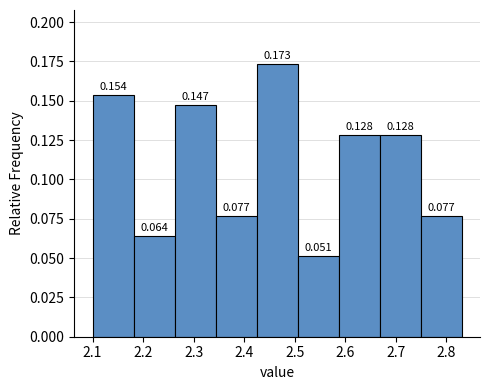

Reading left to right, transcribe this chart: for each bar, give the range it covers on the x-axis and its height. The bar edges are not printed on the chart, so give them approximately, as read against the axis.

2.10 to 2.18: 0.154
2.18 to 2.26: 0.064
2.26 to 2.34: 0.147
2.34 to 2.42: 0.077
2.42 to 2.51: 0.173
2.51 to 2.59: 0.051
2.59 to 2.67: 0.128
2.67 to 2.75: 0.128
2.75 to 2.83: 0.077